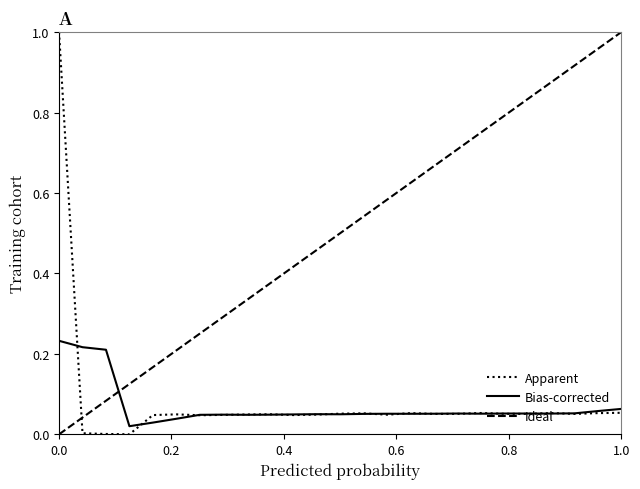

Which series has the largest total across all categories?

Ideal